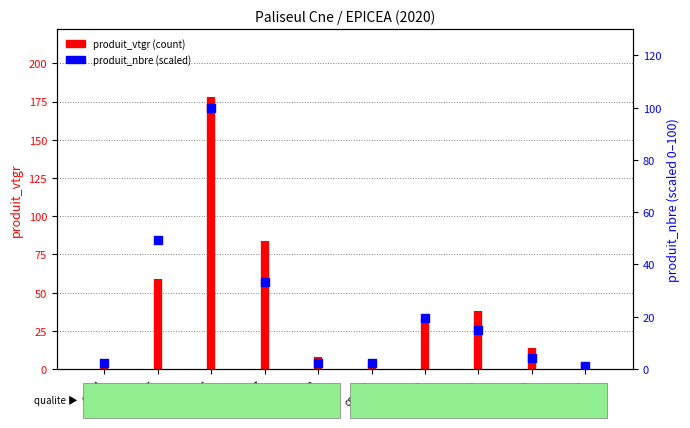

Between cm=8 and cm=8b, which is larger?

cm=8b